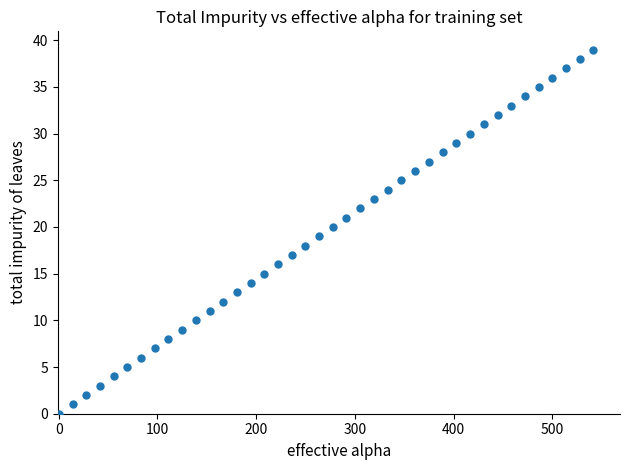

What is the range of Y values (max minus min)?

39